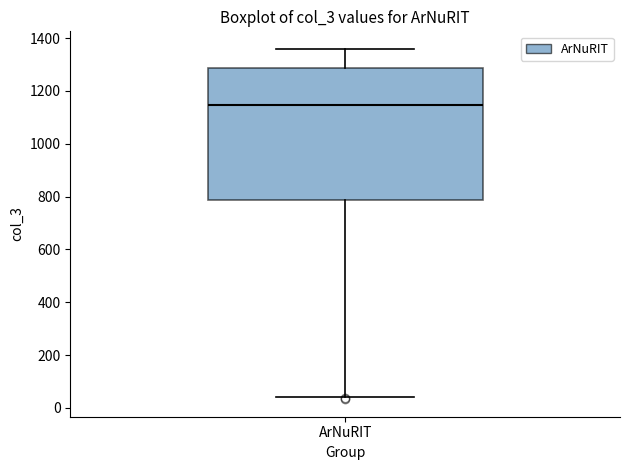

Read this box plot against the y-axis: the position of the median line, the range covered by the box, and the ends of both whiskers. The values are not printed on the chart, so give them approximately, as read against the axis.

median 1140, box 780 to 1280, whiskers 40 to 1360